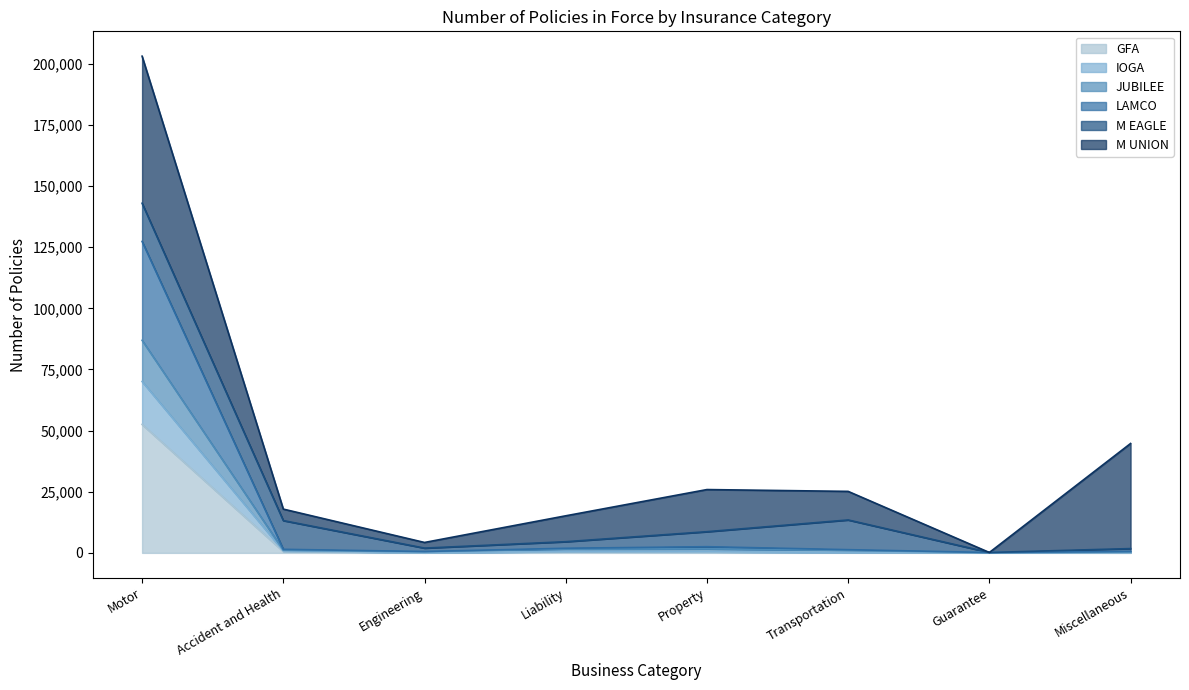

At which category is the sum across all series the highest?

Motor